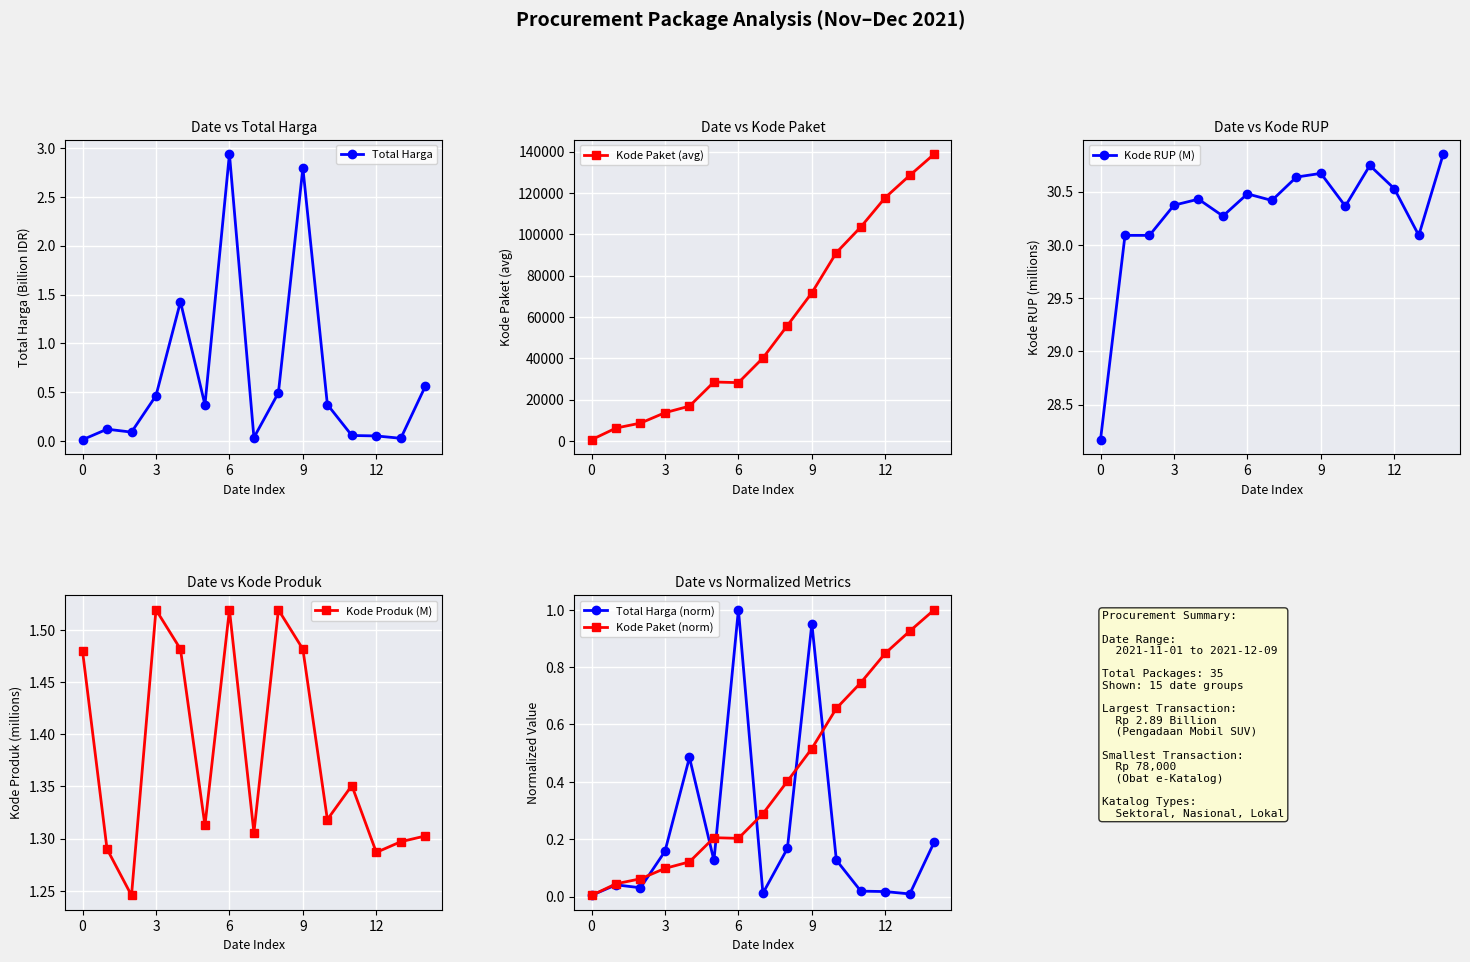

True or false: Total Harga has more than 2 points higher than both neighbors.

True